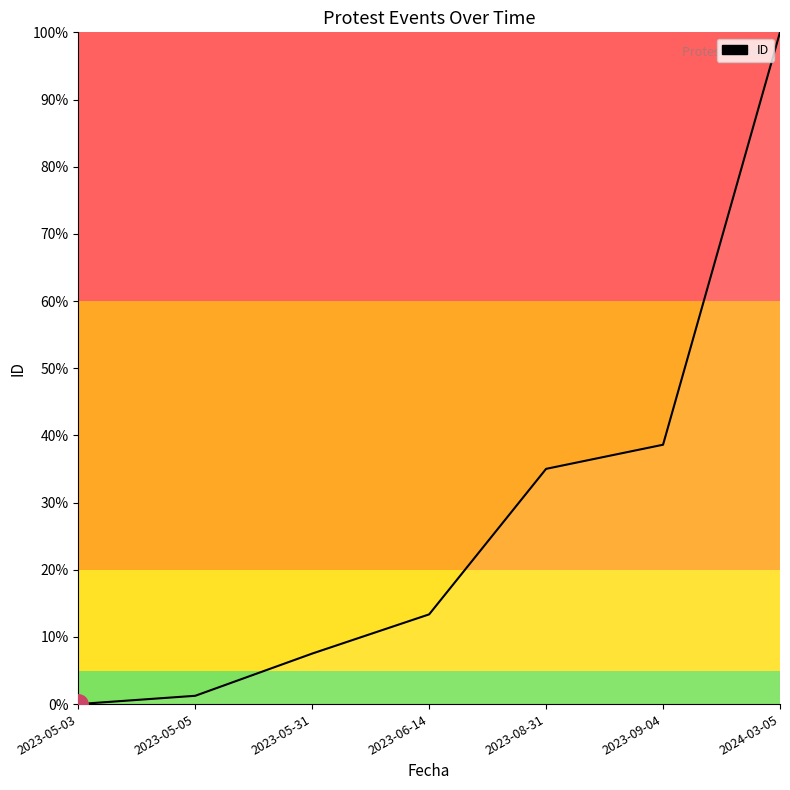

The value at 2023-05-03 is 0.0. True or false?

True